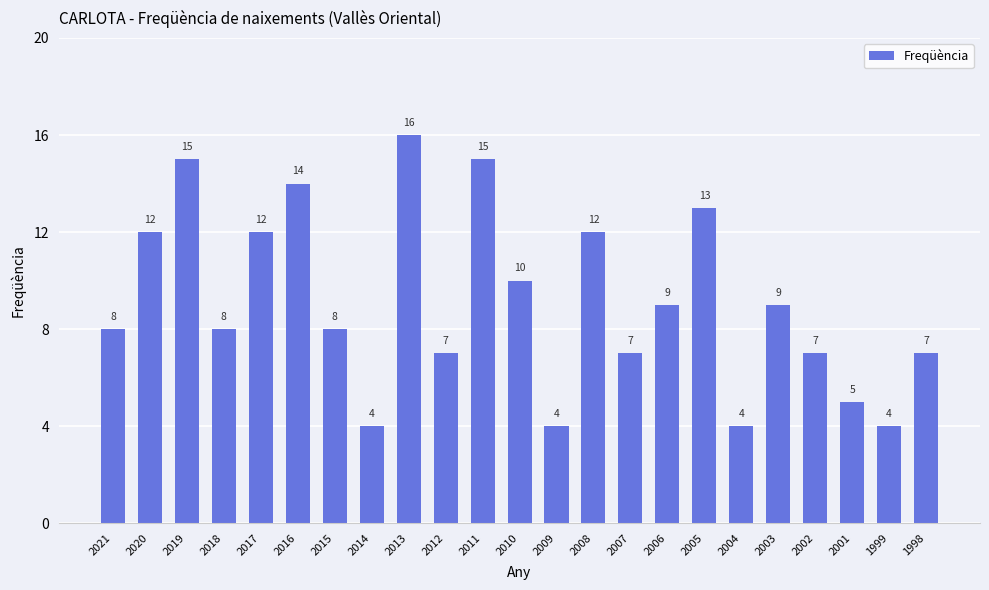

What is the approximate value at 2001?

5